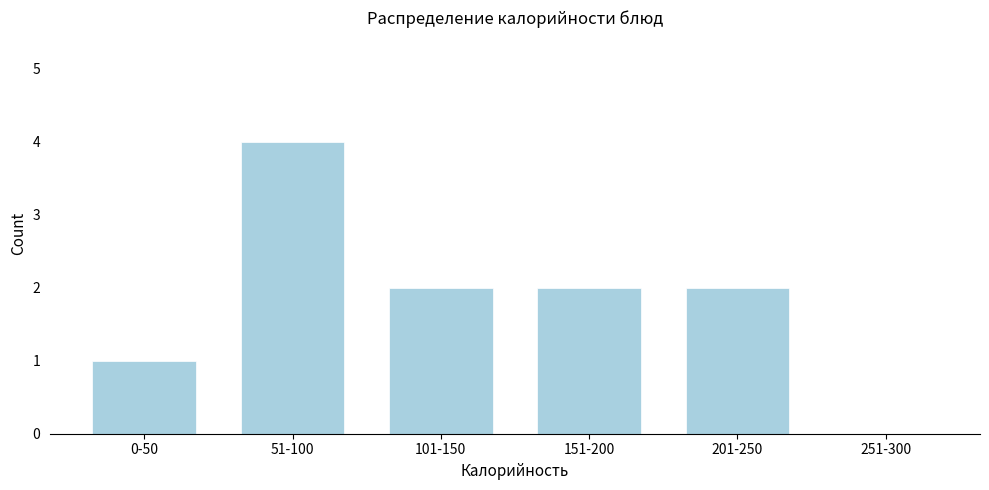

Reading left to right, transcribe all the data shown in this chart.

0-50=1	51-100=4	101-150=2	151-200=2	201-250=2	251-300=0